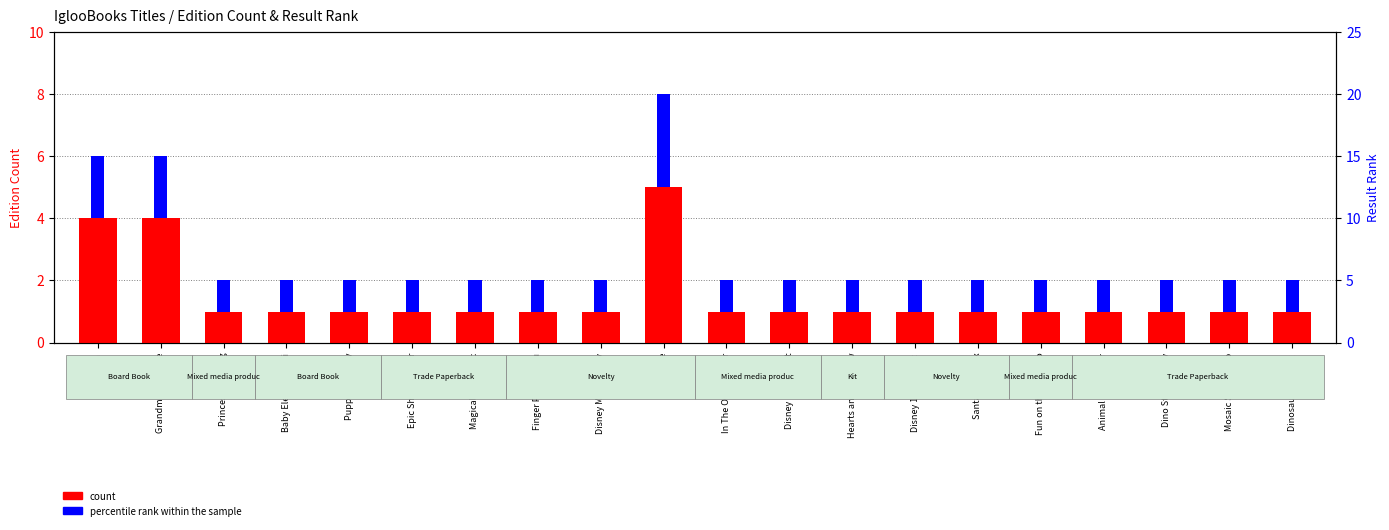

Reading left to right, transcribe all the data shown in this chart.

count: Unicorn=4	Grandma Loves Me=4	Princess Coloring=1	Baby Elephant's Bi=1	Puppy's Big Day=1	Epic Shiny Sticker=1	Magical Shiny Stic=1	Finger Painting Fu=1	Disney Make & Play=1	Hug Me=5	In The Ocean Color=1	Disney Princess St=1	Hearts and Rainbow=1	Disney 100 Advent =1	Santa's Mailbox=1	Fun on the Farm Co=1	Animal Big Sticker=1	Dino Sticker Activ=1	Mosaic Stickers Co=1	Dinosaur Coloring =1
percentile rank within the sample: Unicorn=2	Grandma Loves Me=2	Princess Coloring=1	Baby Elephant's Bi=1	Puppy's Big Day=1	Epic Shiny Sticker=1	Magical Shiny Stic=1	Finger Painting Fu=1	Disney Make & Play=1	Hug Me=3	In The Ocean Color=1	Disney Princess St=1	Hearts and Rainbow=1	Disney 100 Advent =1	Santa's Mailbox=1	Fun on the Farm Co=1	Animal Big Sticker=1	Dino Sticker Activ=1	Mosaic Stickers Co=1	Dinosaur Coloring =1